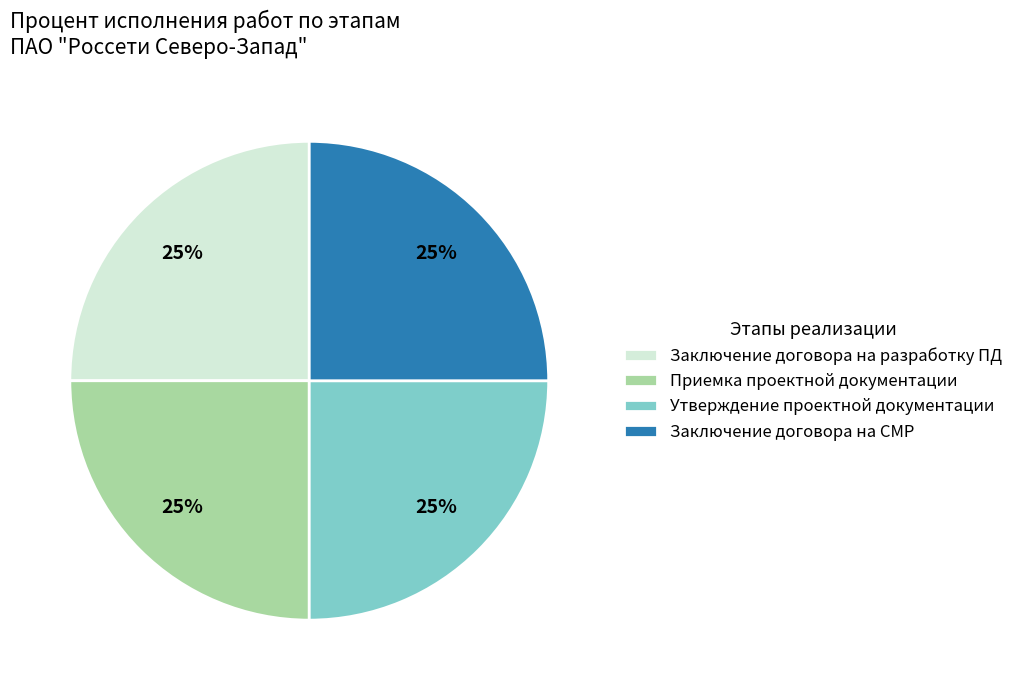

Does Заключение договора на СМР represent more than half of the total?

No